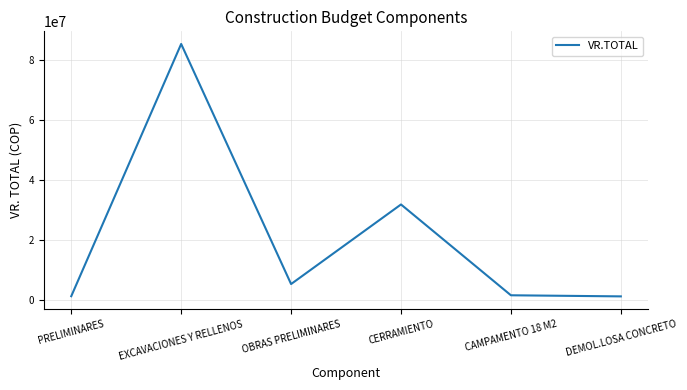

Which has a higher value, CERRAMIENTO or CAMPAMENTO 18 M2?

CERRAMIENTO